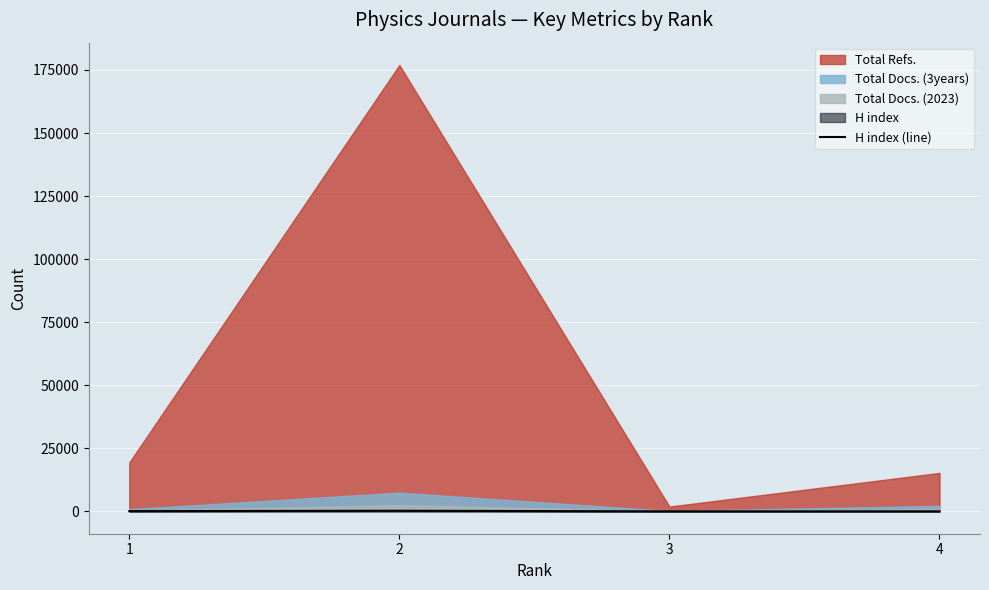

Which category has the highest value across all series?

2